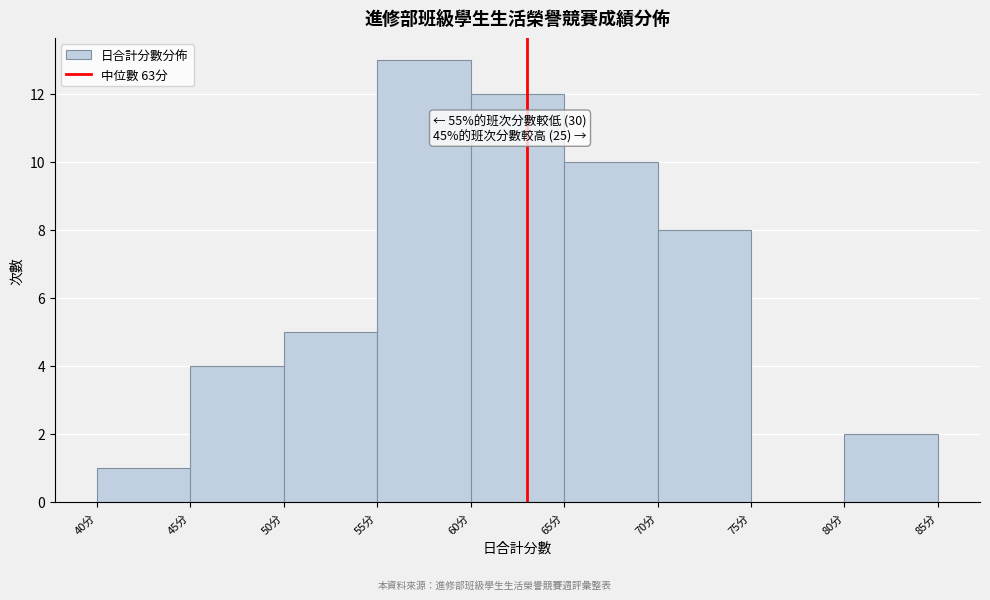

Which range on the x-axis has the tallest bar?

55 to 60